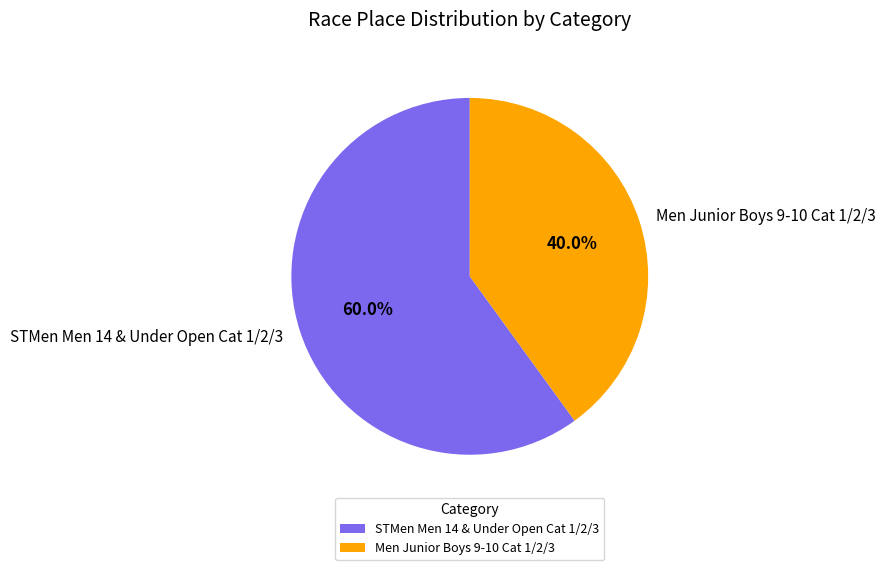

Does any single category account for the majority?

Yes